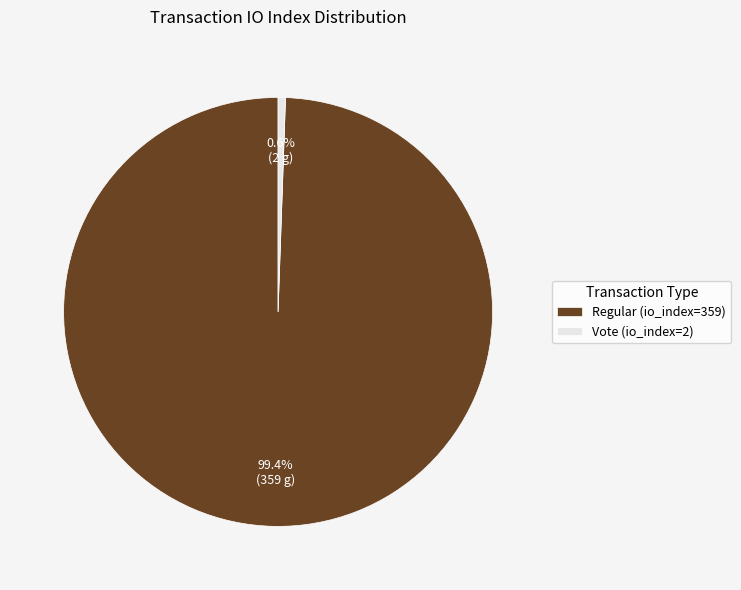

Which category has the biggest portion of the pie?

Regular (io_index=359)